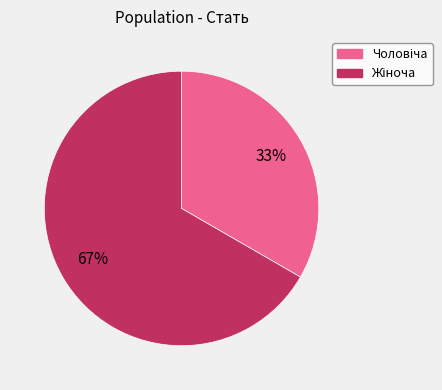

To the nearest percent, what is the average slice percentage?

50%